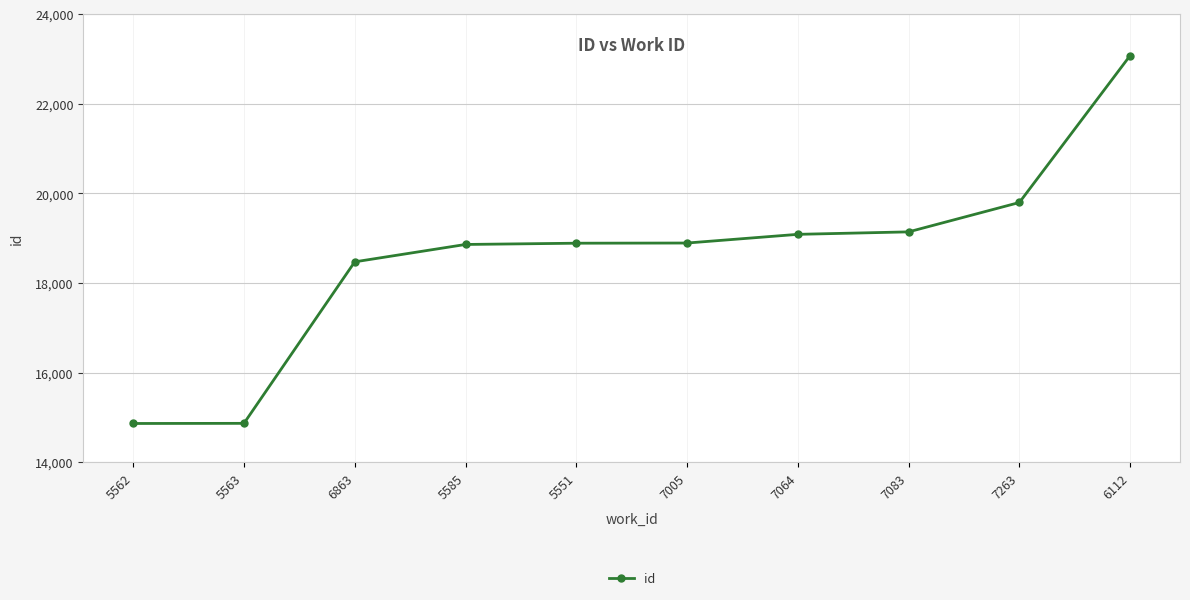

What is the value of the 8th point from the left?

19141